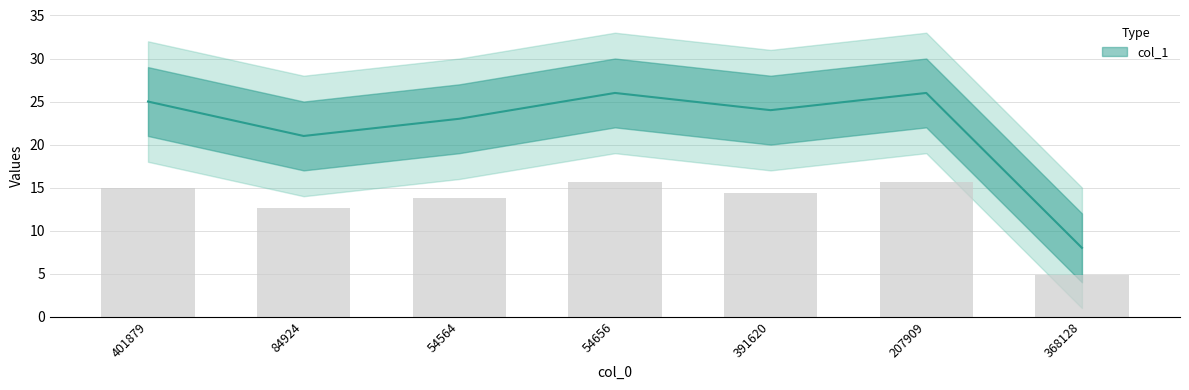

What is the sum of the values at 368128 and 401879?

33